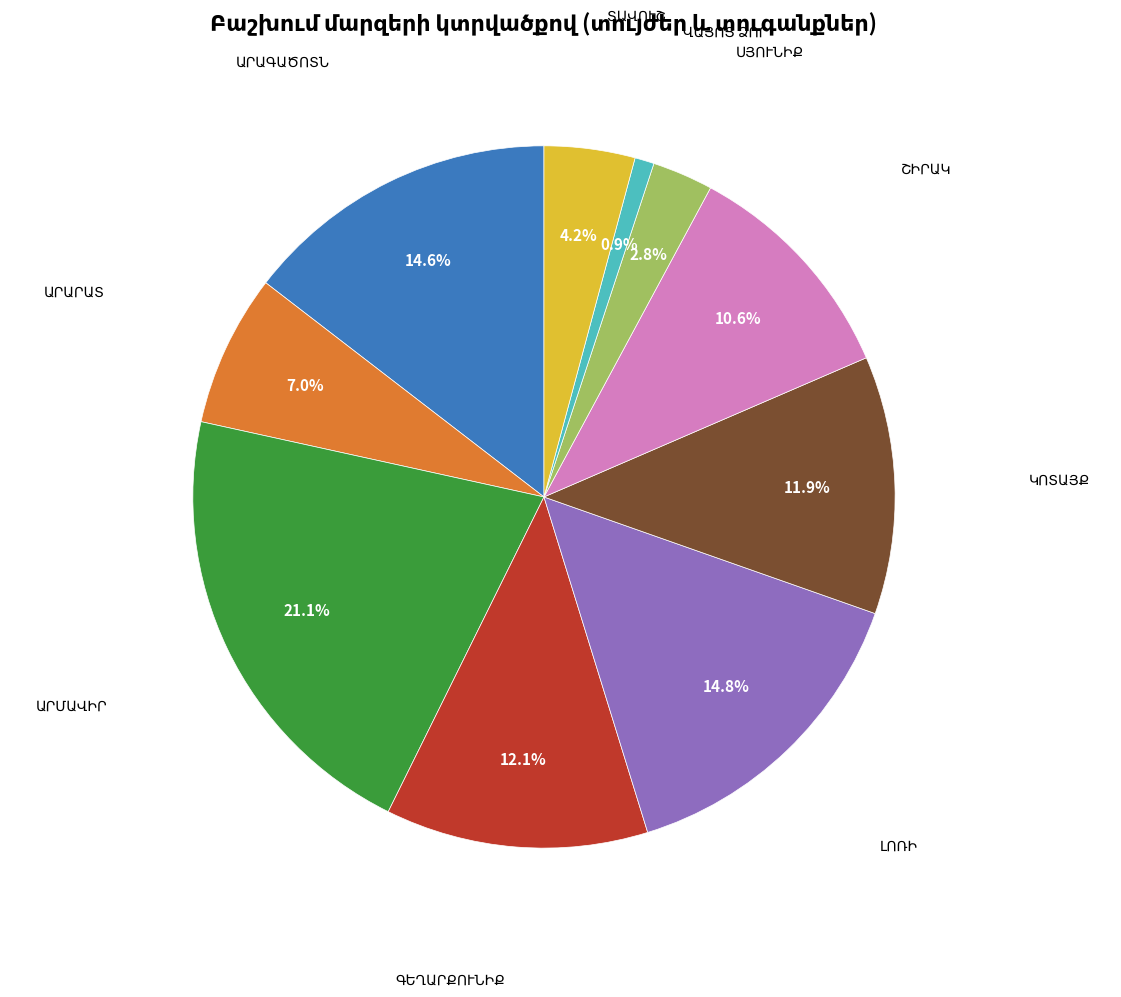

Does any single category account for the majority?

No